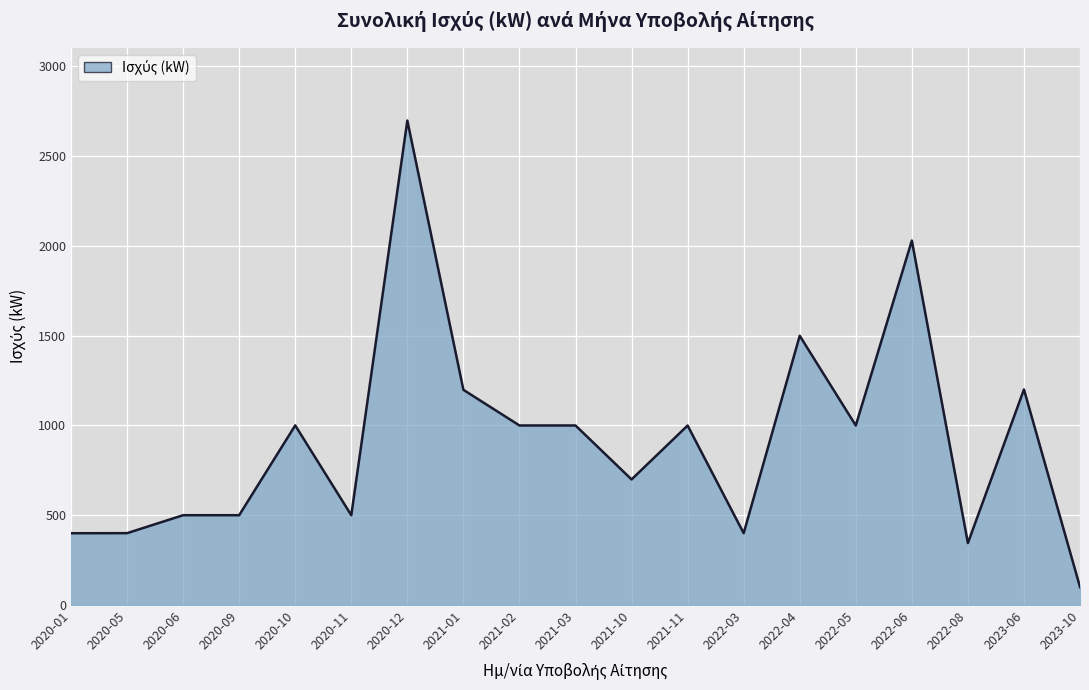

At which category does the chart reach its peak across all series?

2020-12